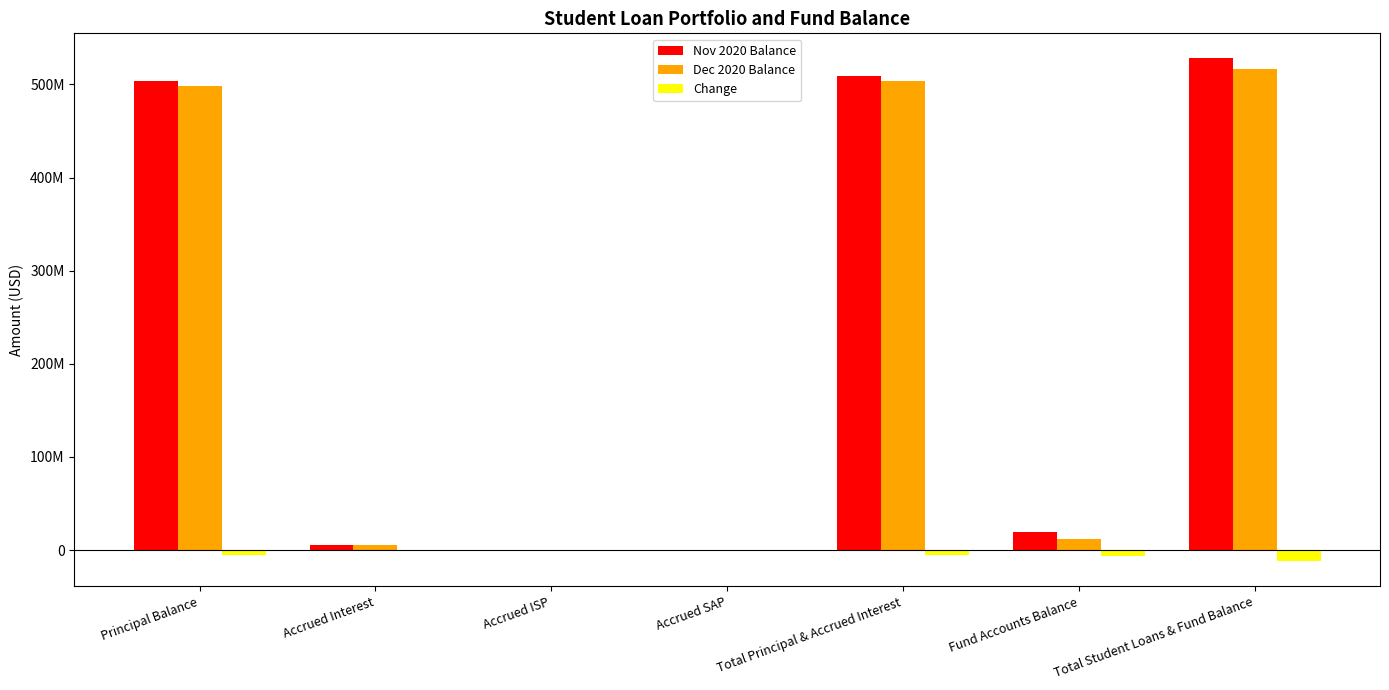

What are all the series names shown in the legend?

Nov 2020 Balance, Dec 2020 Balance, Change